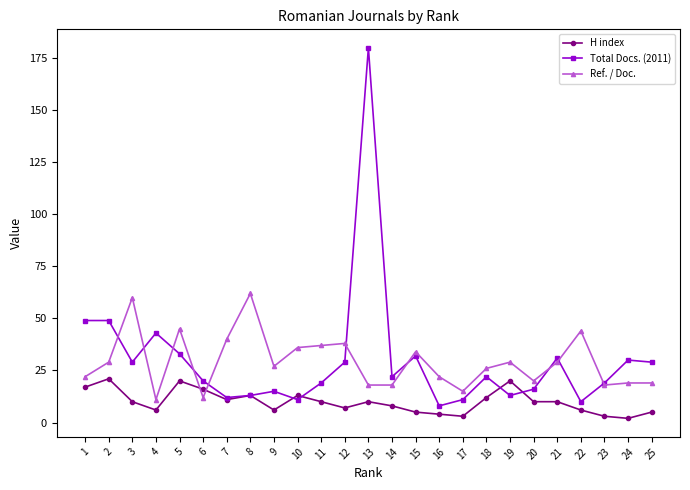

What is the greatest value displayed?

180